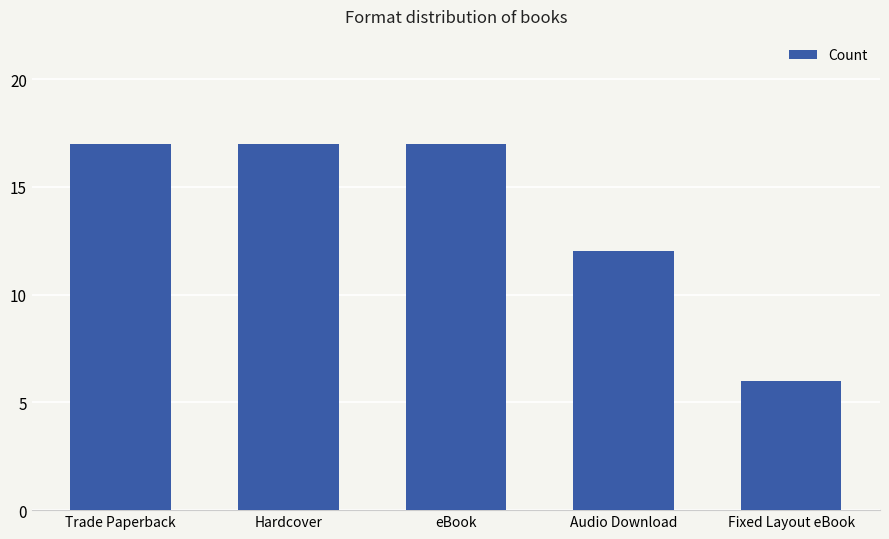

At which label is the value closest to 11?

Audio Download